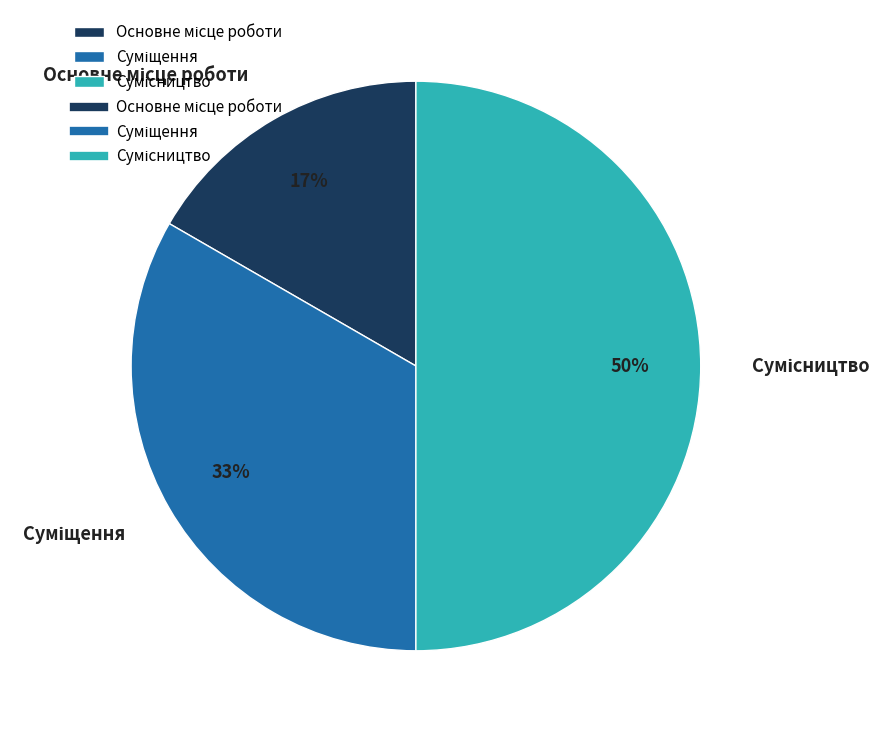

To the nearest percent, what is the average slice percentage?

33%